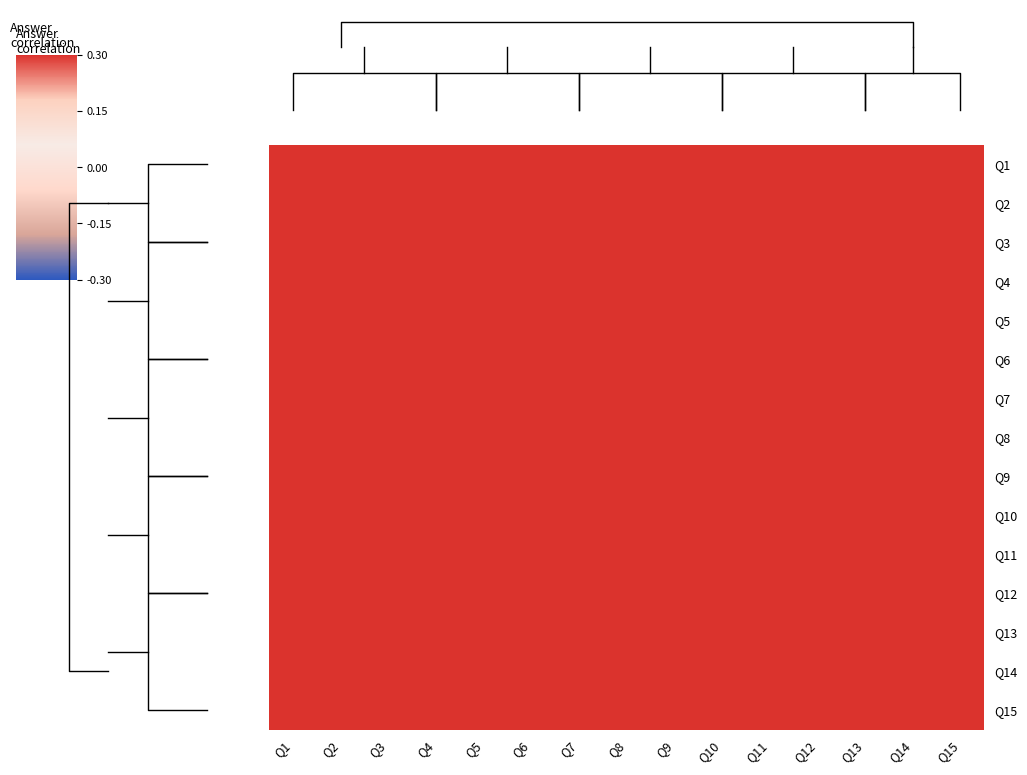

At which category is the sum across all series the highest?

Q8